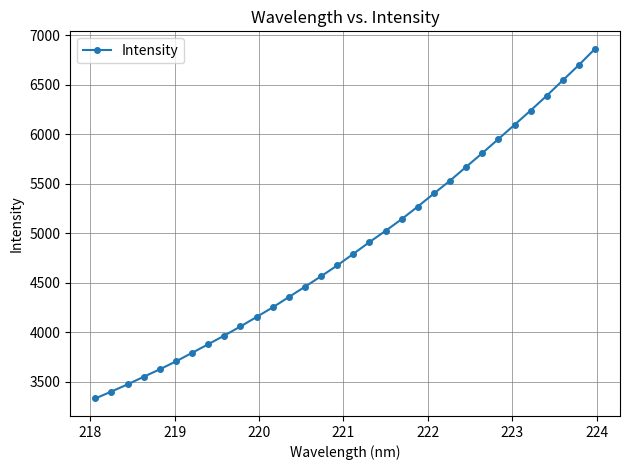

True or false: the data has more than 2 interior local peaks.

False